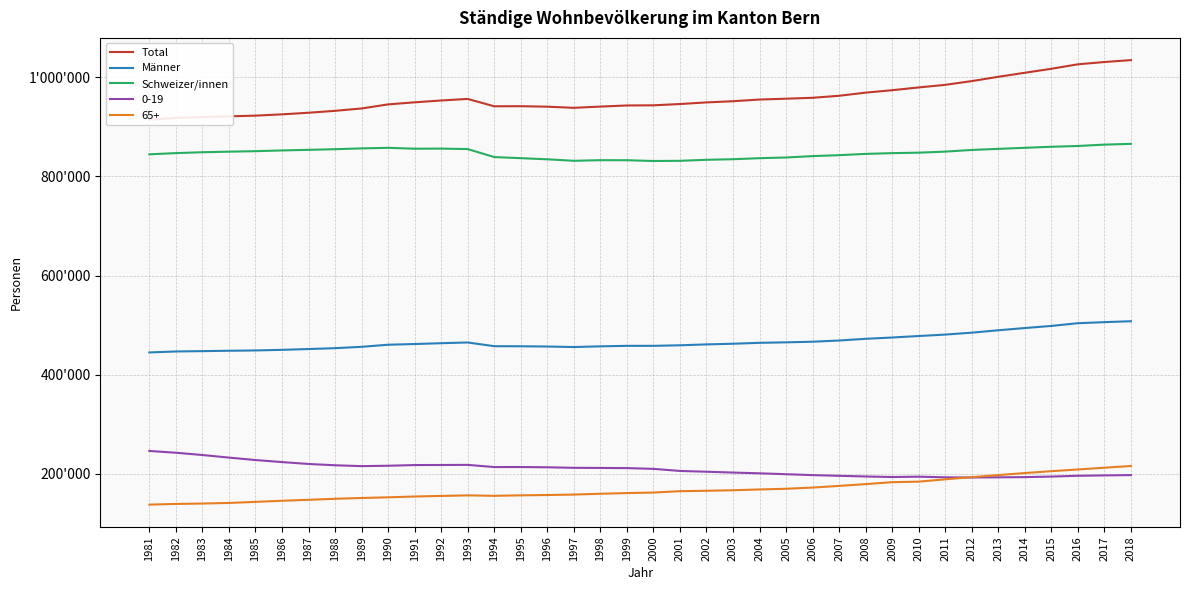

Count the number of categories in the chart.

38